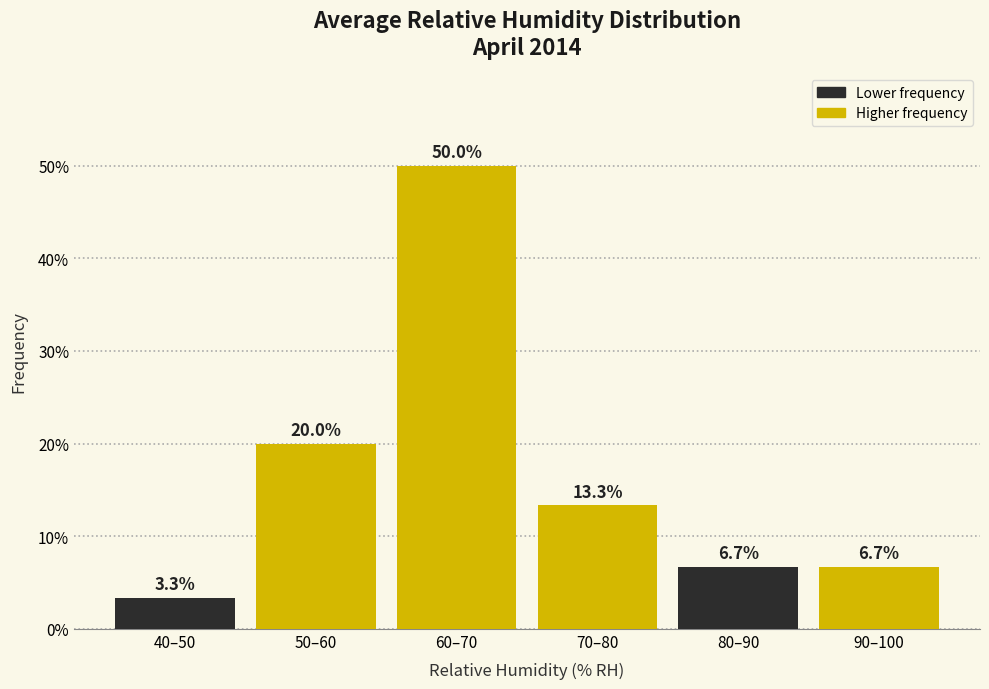

Reading right to left, extract all data points from this chart.

6.7	6.7	13.3	50.0	20.0	3.3